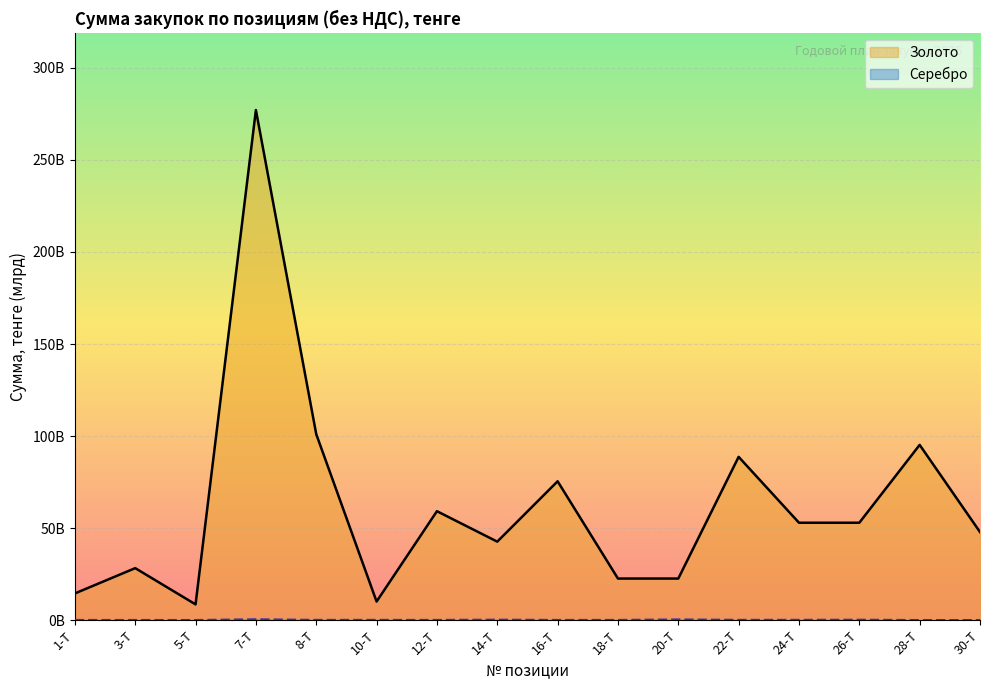

Is the value of Серебро at 10-Т greater than the value of Золото at 30-Т?

No